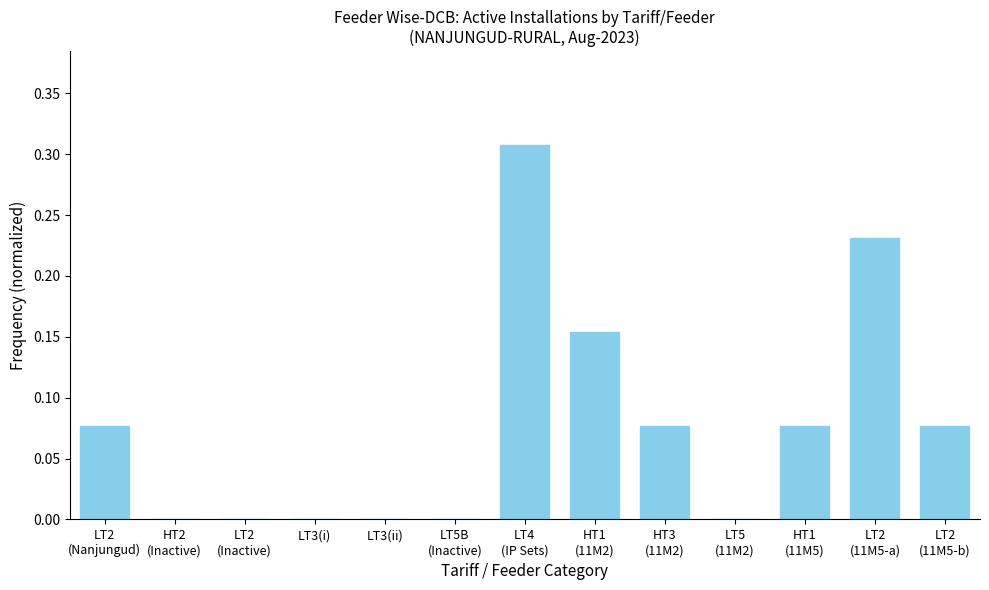

The chart shows a value of 0.0 at LT3(ii). True or false?

True